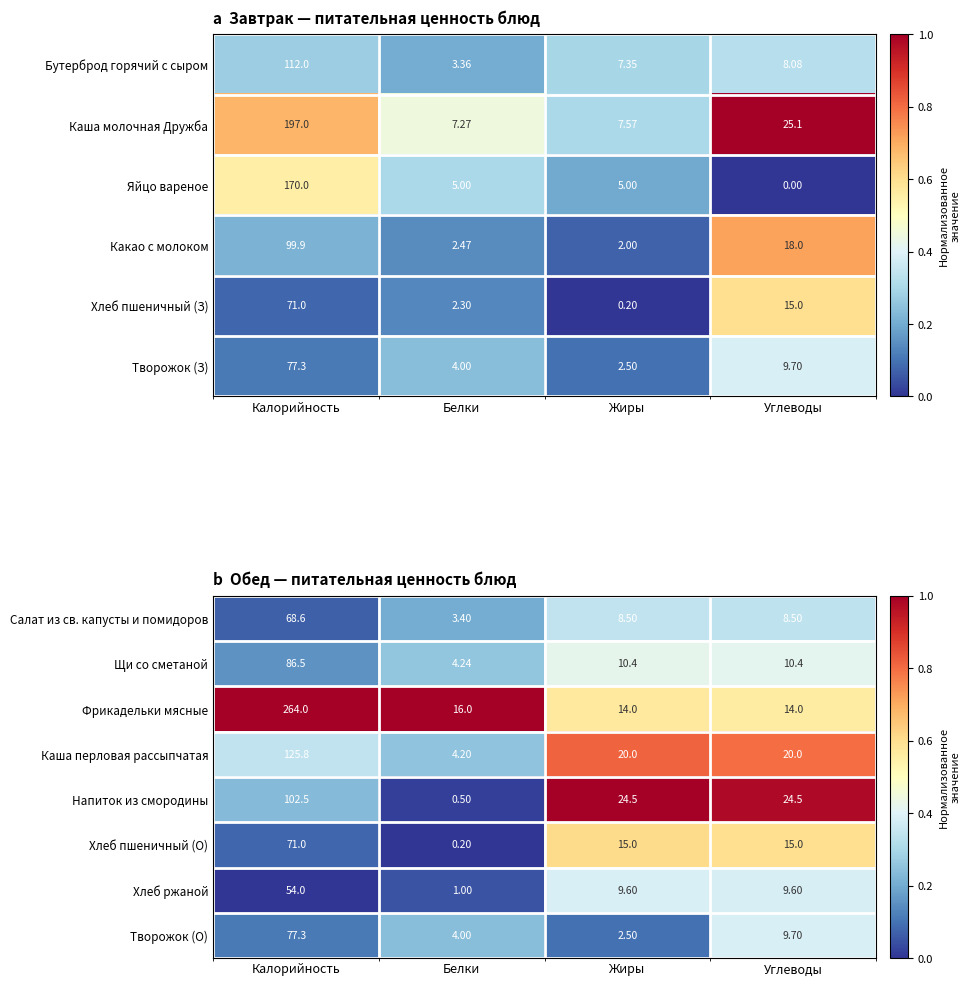

Is the value of Напиток из смородины at Калорийность greater than the value of Фрикадельки мясные at Калорийность?

No